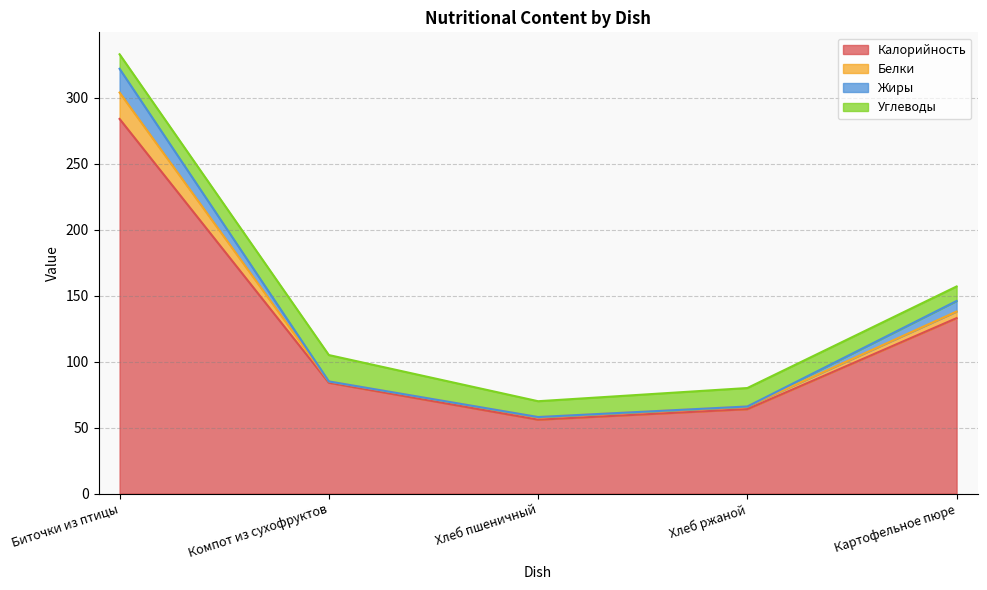

What is the total value across all series at Биточки из птицы?

333